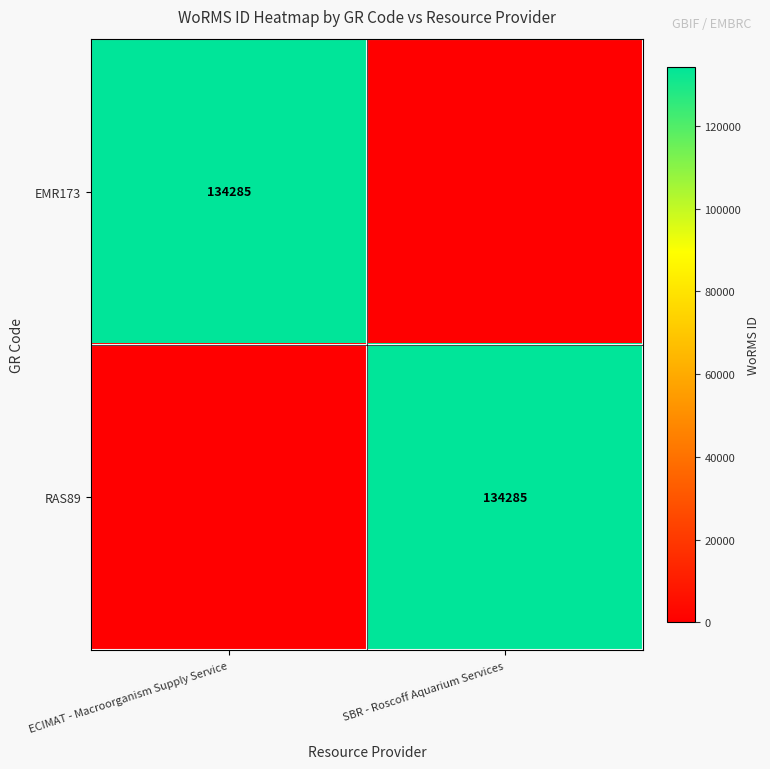

Count the number of categories in the chart.

2